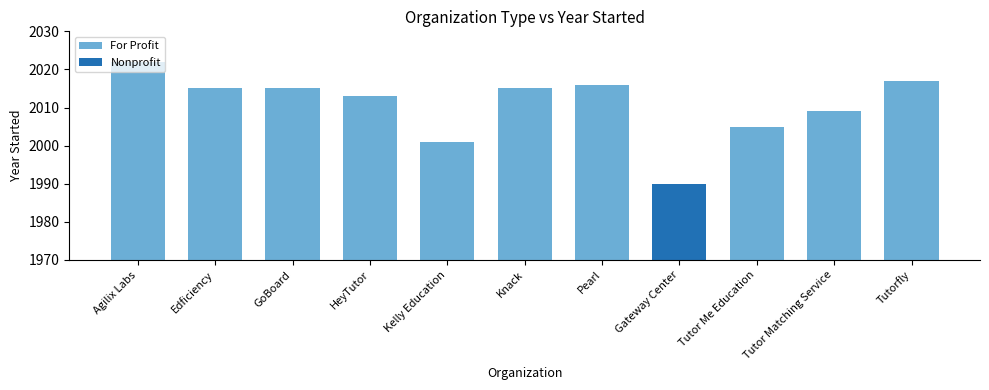

Count the number of values greater than 2015.

3